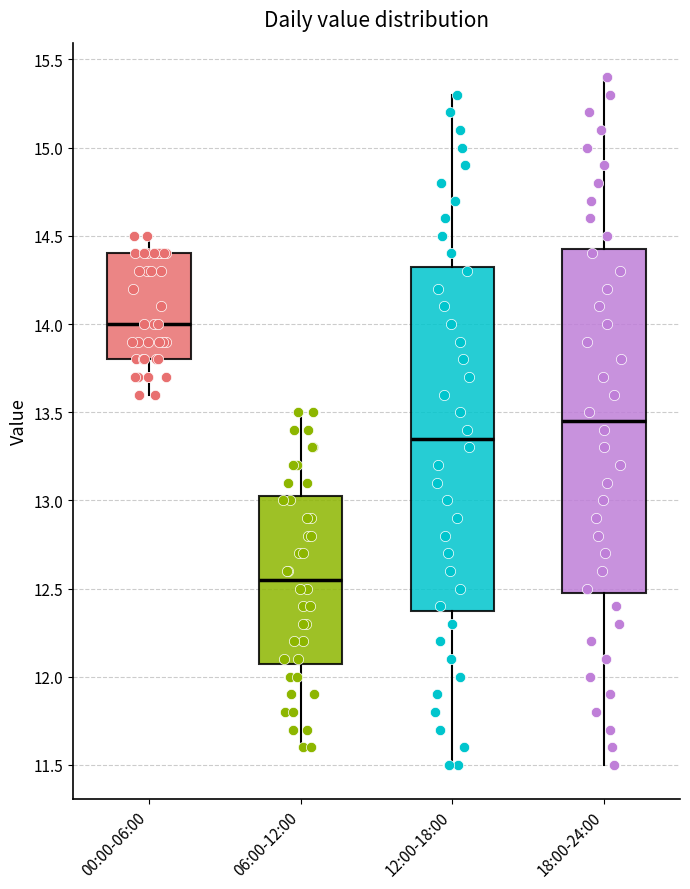

Reading left to right, transcribe this box plot: for each box, give where its median line is, the range the box spans, and where its two whiskers end, as read against the y-axis. The values are not printed on the chart, so give them approximately, as read against the axis.

00:00-06:00: median 14.00, box 13.80 to 14.40, whiskers 13.60 to 14.50
06:00-12:00: median 12.55, box 12.10 to 13.05, whiskers 11.60 to 13.50
12:00-18:00: median 13.35, box 12.40 to 14.35, whiskers 11.50 to 15.30
18:00-24:00: median 13.45, box 12.50 to 14.45, whiskers 11.50 to 15.40